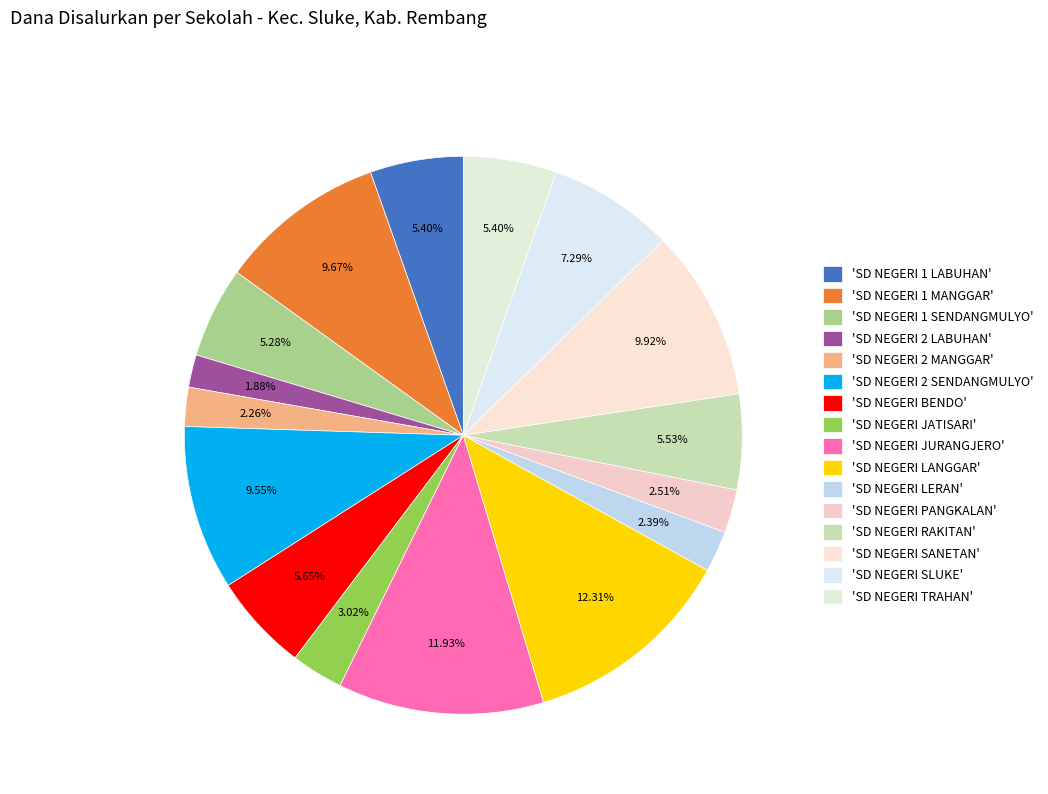

Rank the categories by value from lowest to highest.

SD NEGERI 2 LABUHAN, SD NEGERI 2 MANGGAR, SD NEGERI LERAN, SD NEGERI PANGKALAN, SD NEGERI JATISARI, SD NEGERI 1 SENDANGMULYO, SD NEGERI 1 LABUHAN, SD NEGERI TRAHAN, SD NEGERI RAKITAN, SD NEGERI BENDO, SD NEGERI SLUKE, SD NEGERI 2 SENDANGMULYO, SD NEGERI 1 MANGGAR, SD NEGERI SANETAN, SD NEGERI JURANGJERO, SD NEGERI LANGGAR